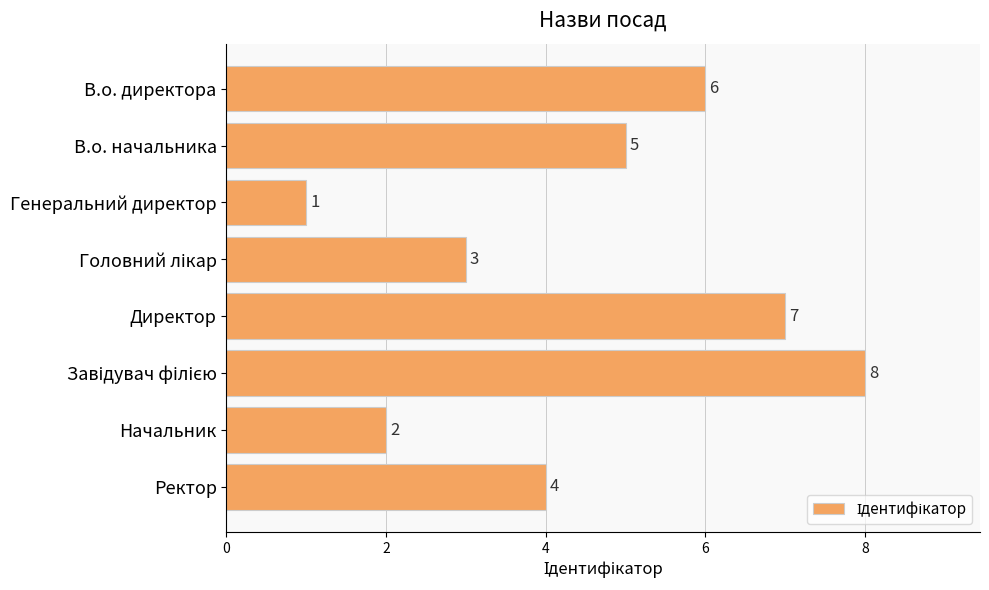

Count the number of categories in the chart.

8